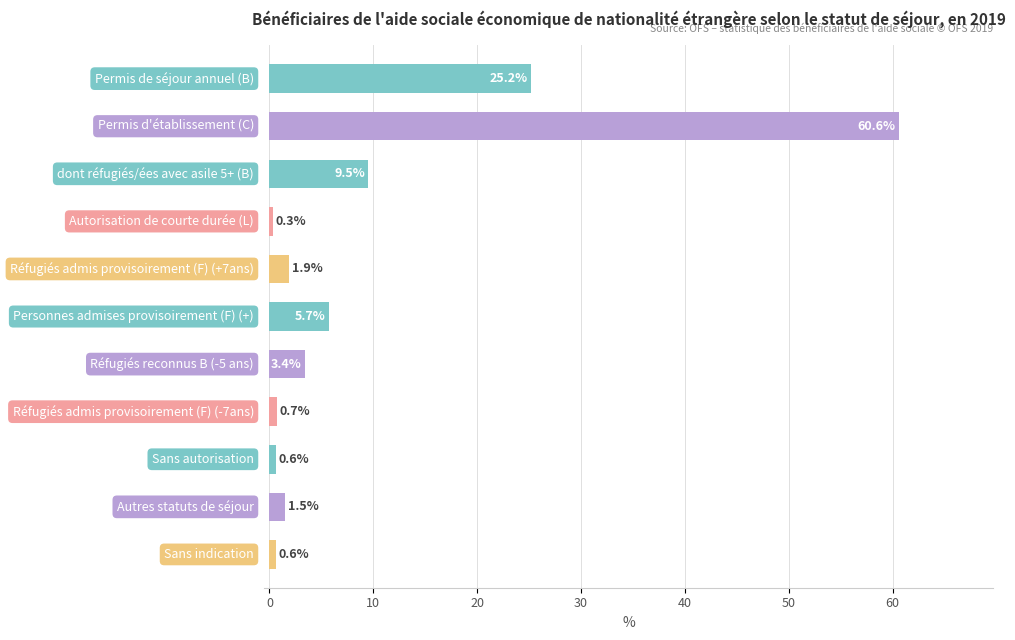

What is the sum of all values?

110.0